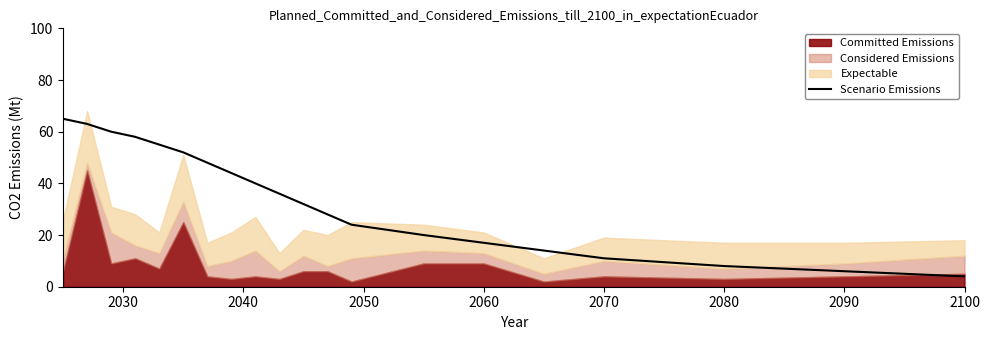

True or false: there are more than 1 points higher than both neighbors.

False